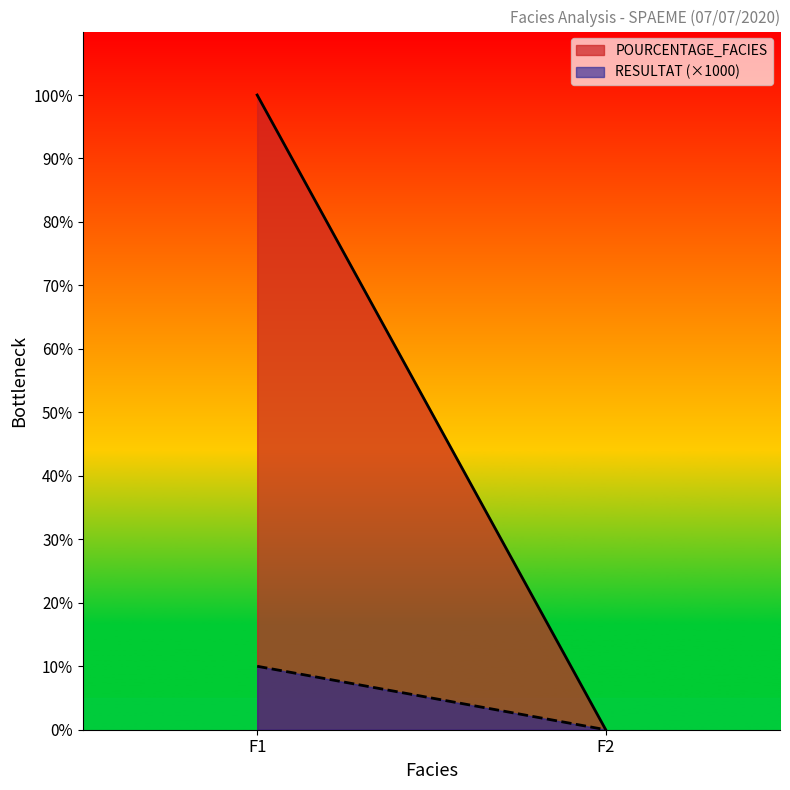

At F1, list the series in order from largest to smallest.

POURCENTAGE_FACIES, RESULTAT (×1000)